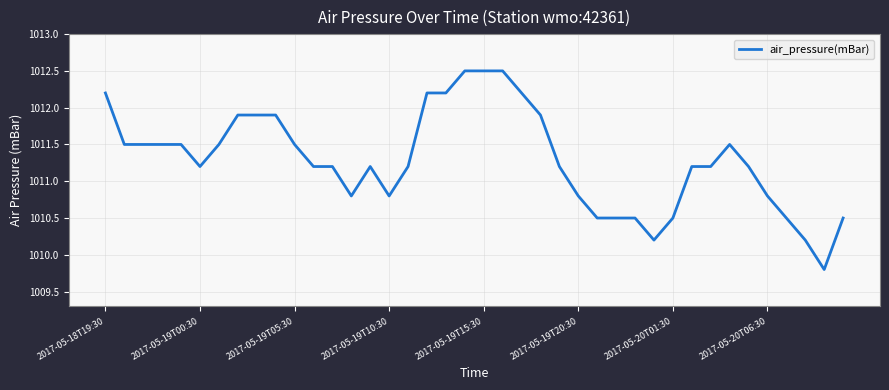

What is the smallest value displayed?

1009.8